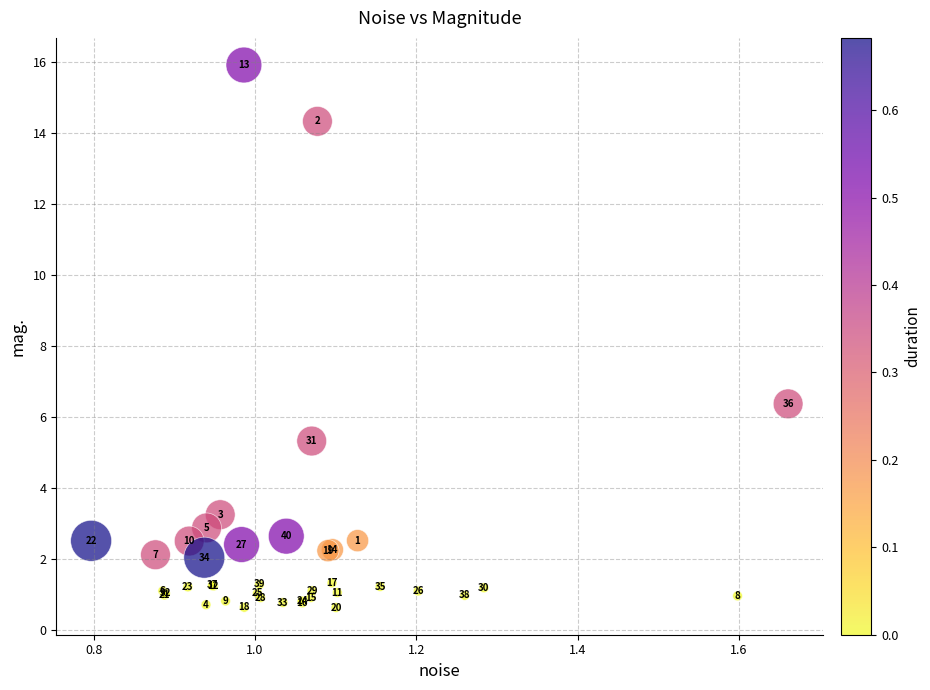

What Y value in the scatter plot is closest to 8?

6.4